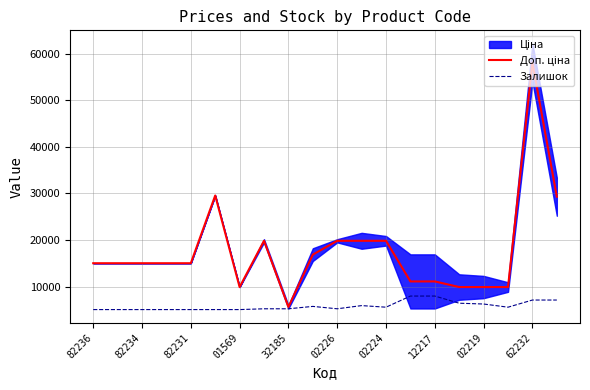

The Залишок series shows 8476.3 at 82234. True or false?

False